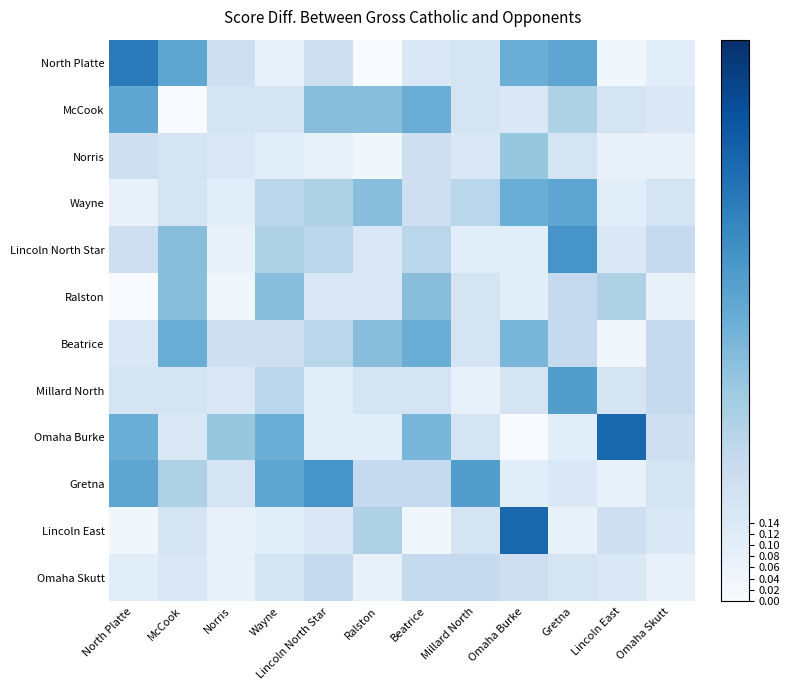

Which series has the widest spread of values?

Omaha Burke